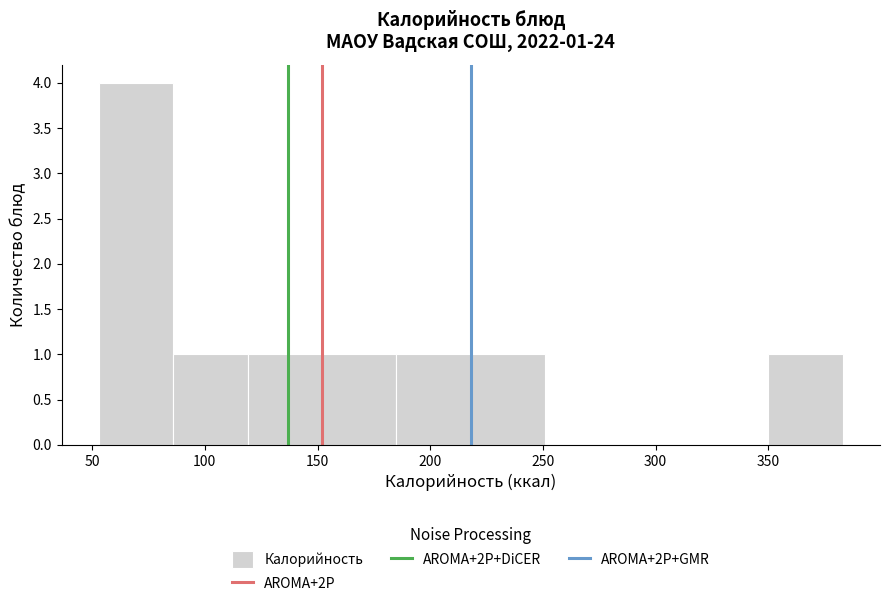

Which range on the x-axis has the tallest bar?

53 to 86